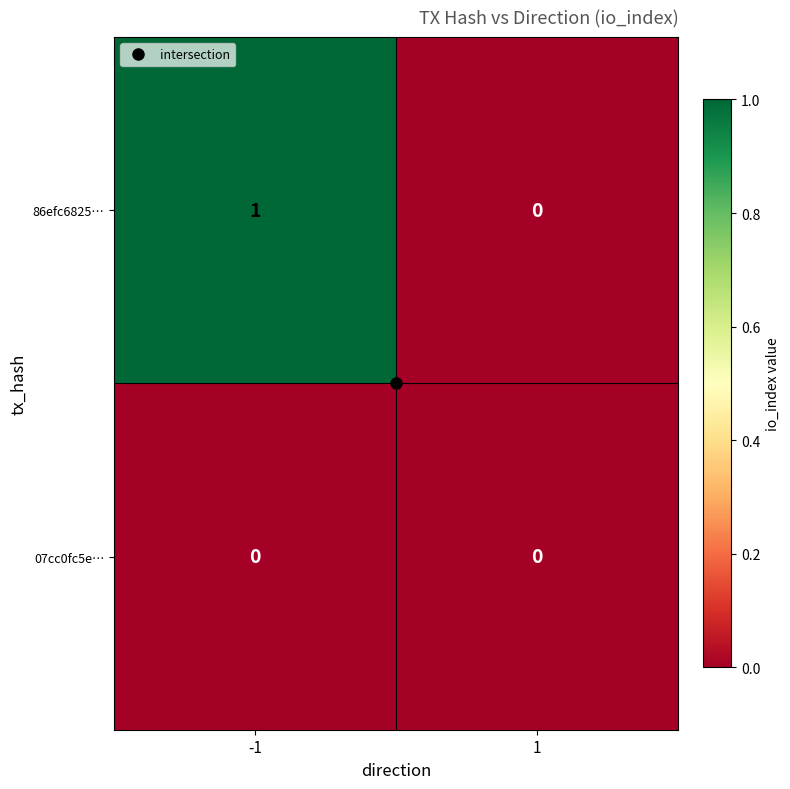

List the series in order of their peak value, lowest first.

07cc0fc5e…, 86efc6825…